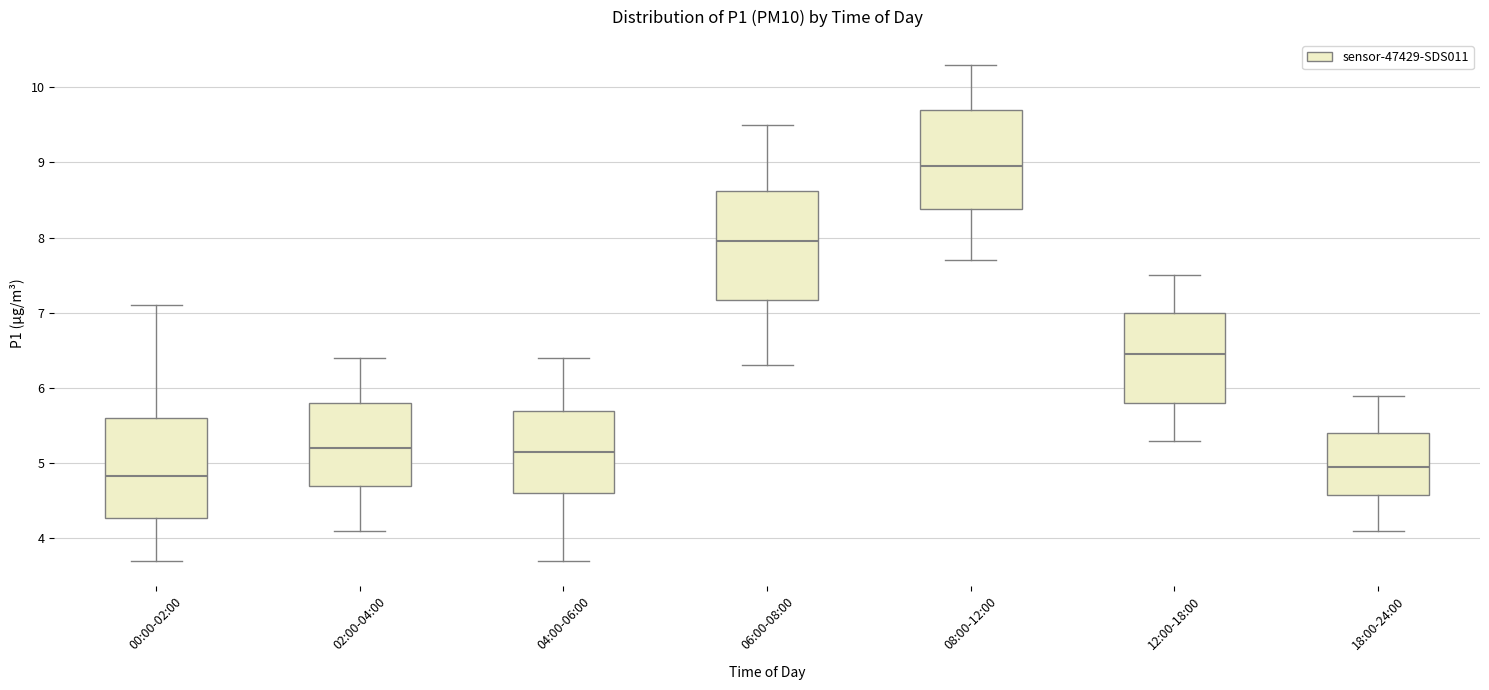

Where does the lower whisker of the box for 18:00-24:00 end on the y-axis? The values are not printed on the chart, so give them approximately, as read against the axis.

4.1